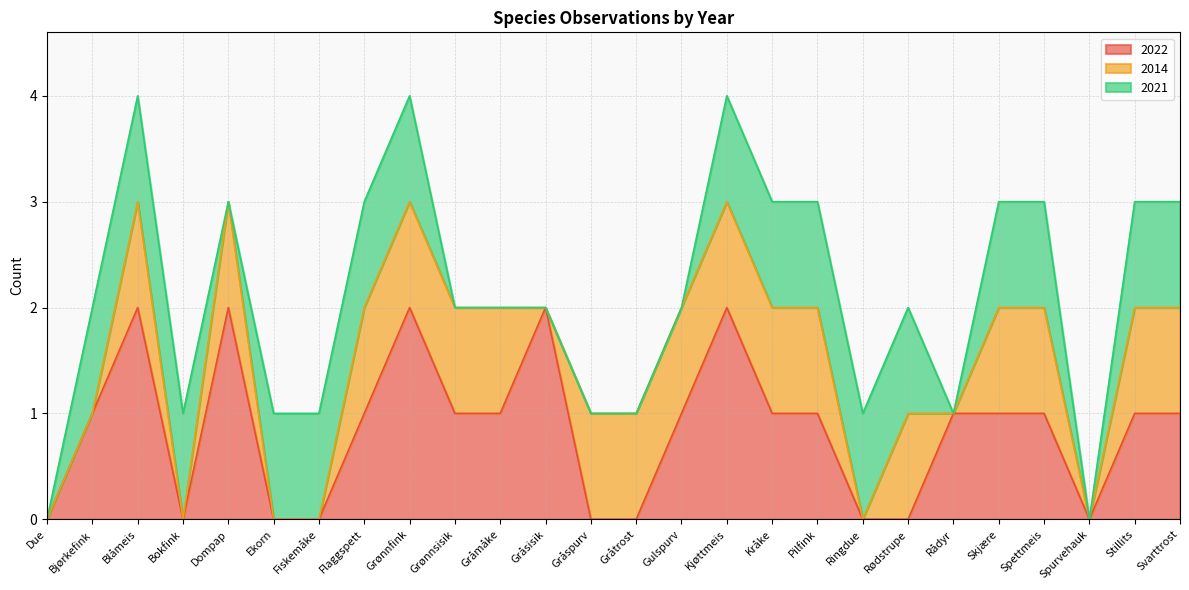

Read the 2014 value at Pilfink.

1